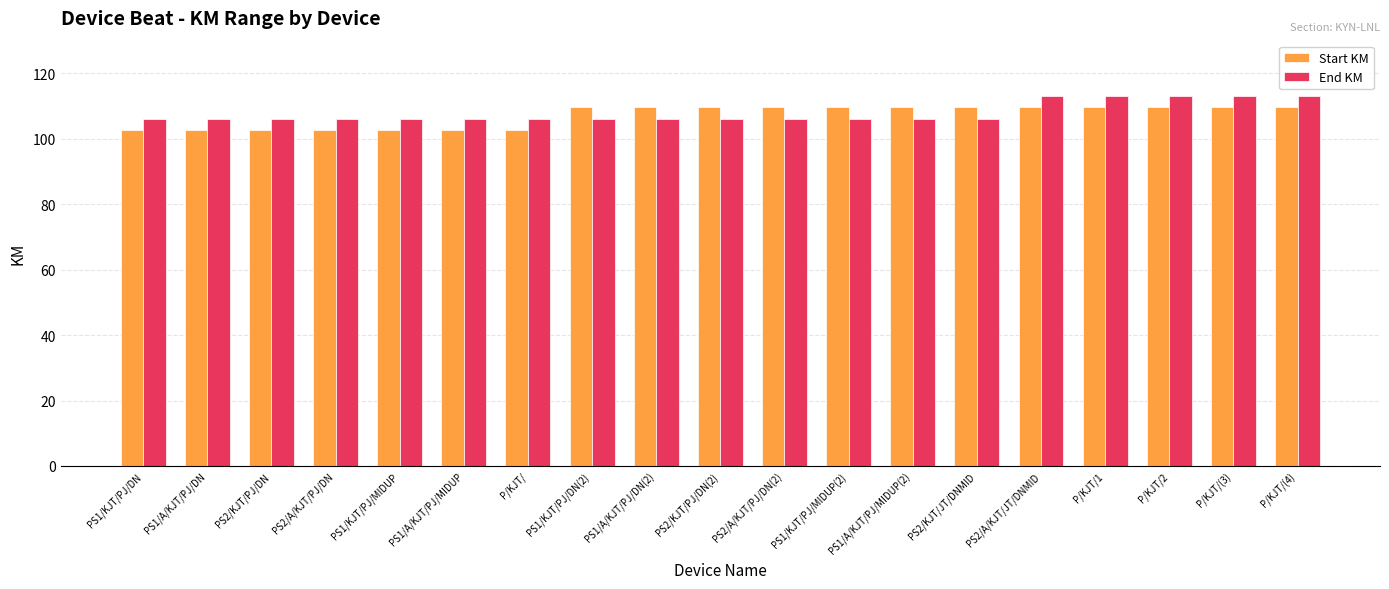

What is the minimum value shown in the chart?

102.6